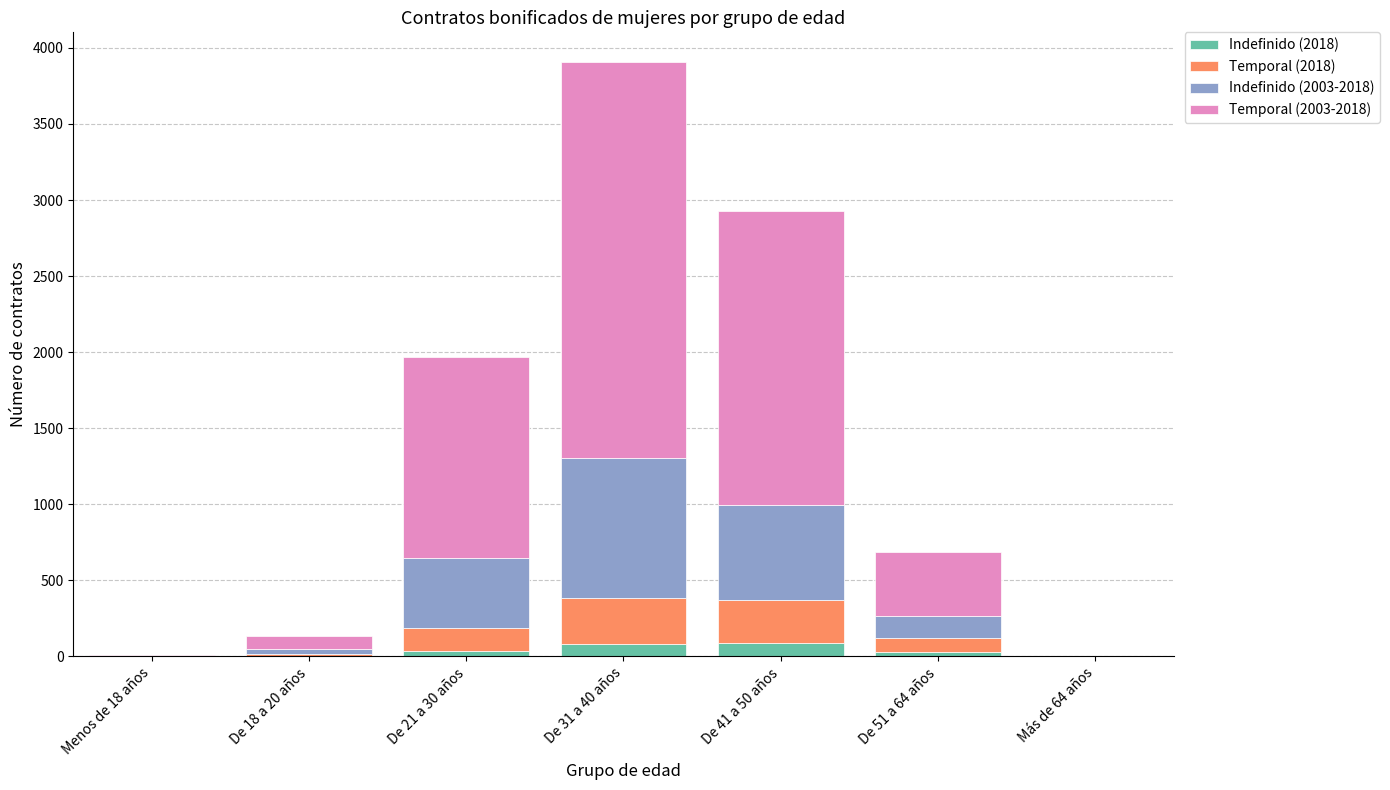

At which category is the sum across all series the highest?

De 31 a 40 años